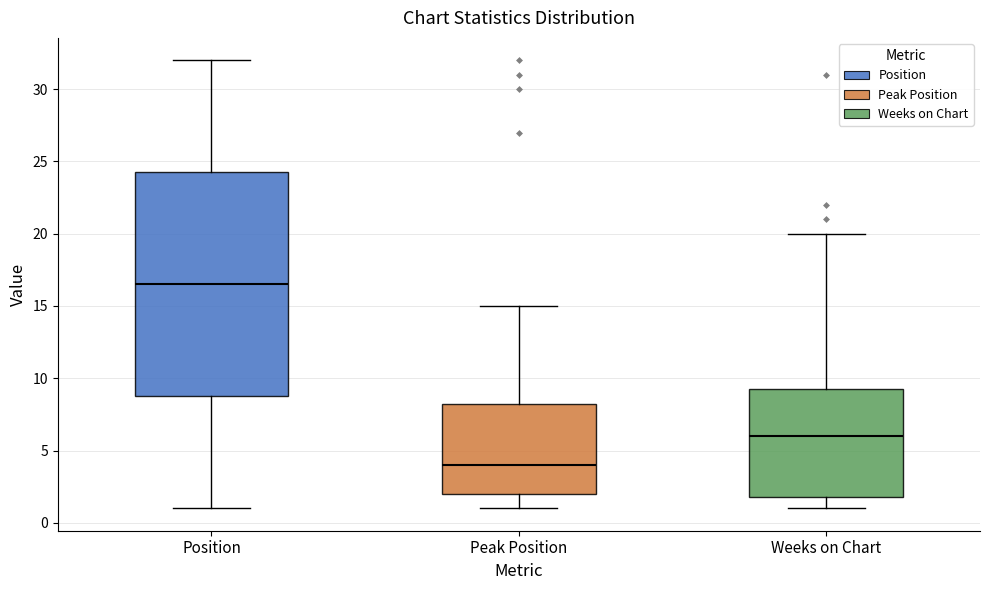

Comparing the boxes themselves (not the whiskers), which one is the tallest?

Position